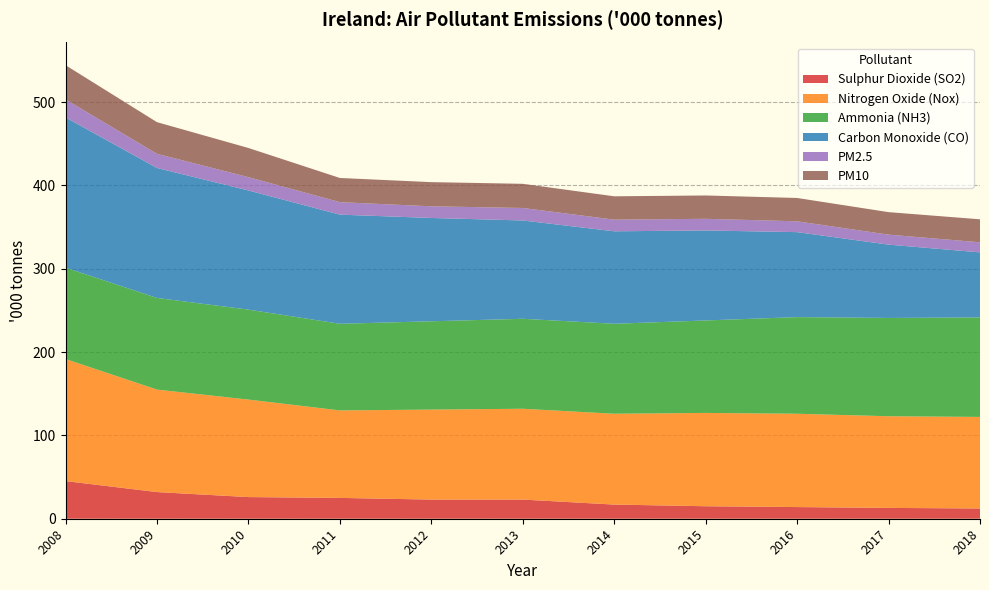

Reading left to right, extract all data points from this chart.

Sulphur Dioxide (SO2): 45.2	32.0	26.0	25.0	23.0	23.0	17.0	15.0	14.0	13.0	12.3
Nitrogen Oxide (Nox): 146.5	123.0	117.0	105.0	108.0	109.0	109.0	112.0	112.0	110.0	109.9
Ammonia (NH3): 109.7	110.0	108.0	104.0	106.0	108.0	108.0	111.0	116.0	118.0	119.4
Carbon Monoxide (CO): 180.3	156.0	143.0	131.0	124.0	118.0	111.0	108.0	102.0	88.0	78.1
PM2.5: 21.6	17.0	16.0	15.0	14.0	15.0	14.0	14.0	13.0	12.0	12.1
PM10: 41.1	38.0	35.0	29.0	29.0	29.0	28.0	28.0	28.0	27.0	27.6